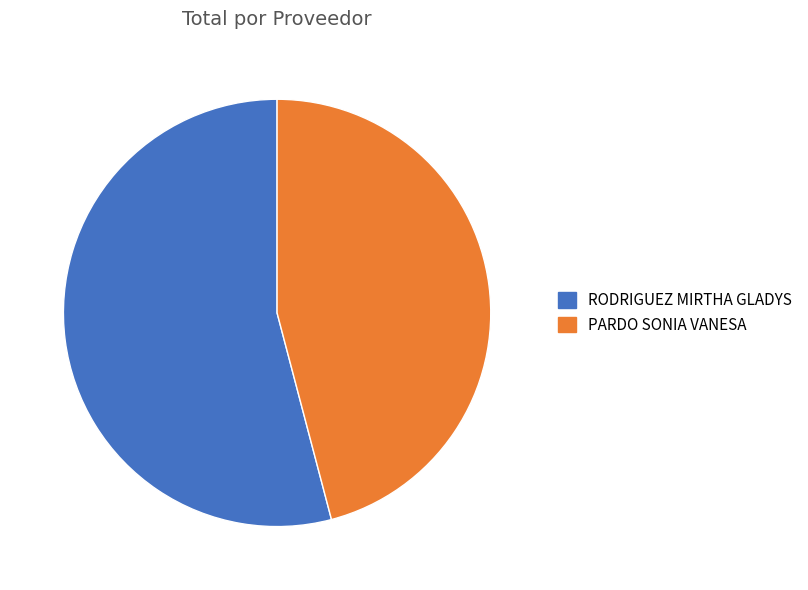

The RODRIGUEZ MIRTHA GLADYS slice represents 63% of the pie. True or false?

False